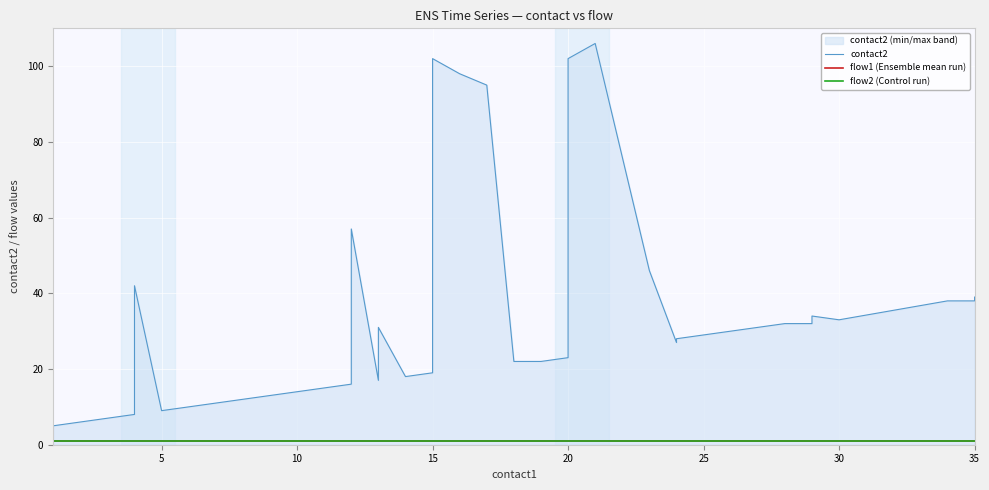

Does the chart display data point markers on the line(s)?

No